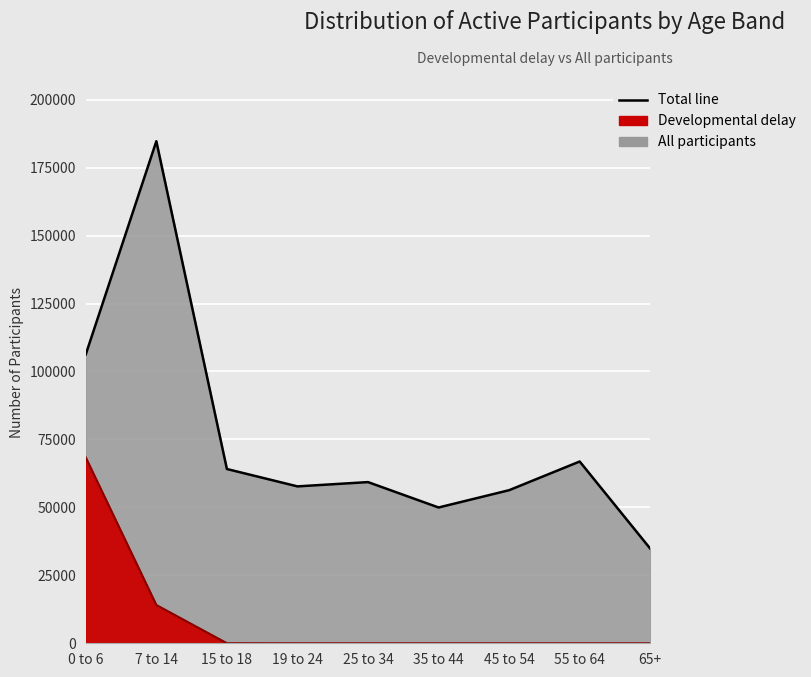

What is the maximum value for All participants?

184706